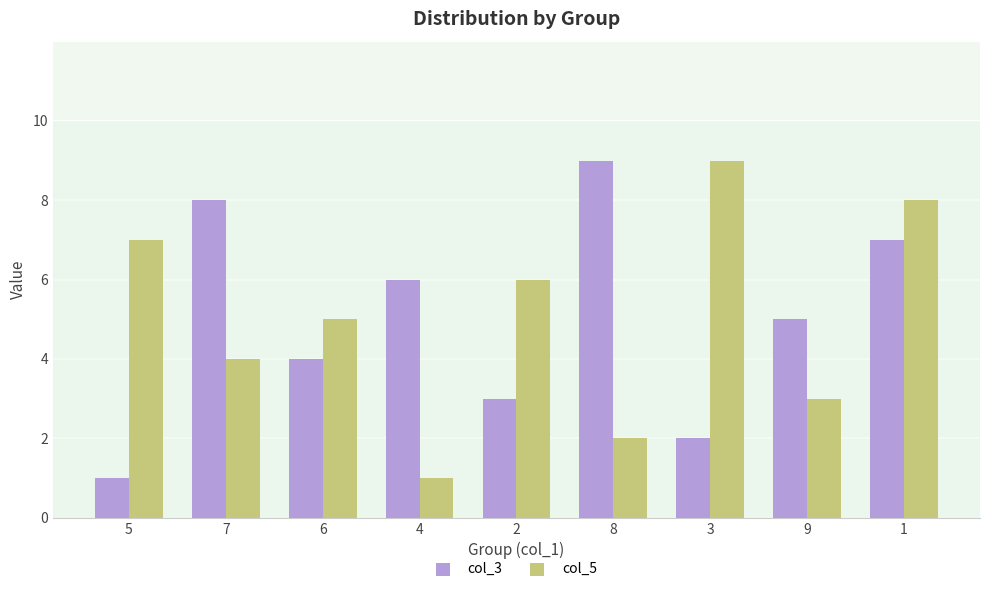

What is the difference between the col_5 values at 2 and 4?

5